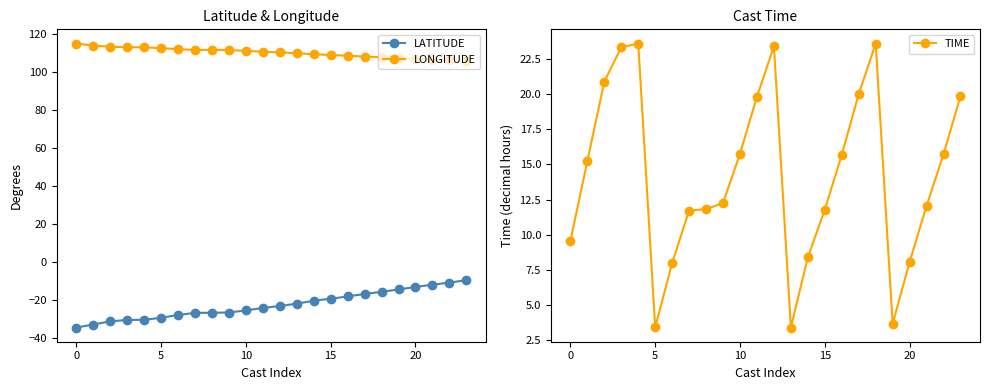

Reading left to right, extract all data points from this chart.

LATITUDE: -34.6	-33.0	-31.3	-30.6	-30.5	-29.4	-28.0	-26.9	-26.8	-26.7	-25.6	-24.3	-23.2	-22.0	-20.4	-19.4	-18.2	-16.9	-15.8	-14.5	-13.2	-12.0	-10.9	-9.6
LONGITUDE: 115.1	114.1	113.4	113.2	113.1	112.7	112.2	111.8	111.8	111.7	111.3	110.8	110.5	110.0	109.5	109.1	108.7	108.2	107.9	107.4	107.0	106.6	106.2	105.8
TIME: 9.6	15.2	20.9	23.3	23.6	3.4	8.0	11.7	11.8	12.2	15.8	19.8	23.4	3.4	8.4	11.8	15.7	20.0	23.6	3.7	8.1	12.1	15.7	19.8